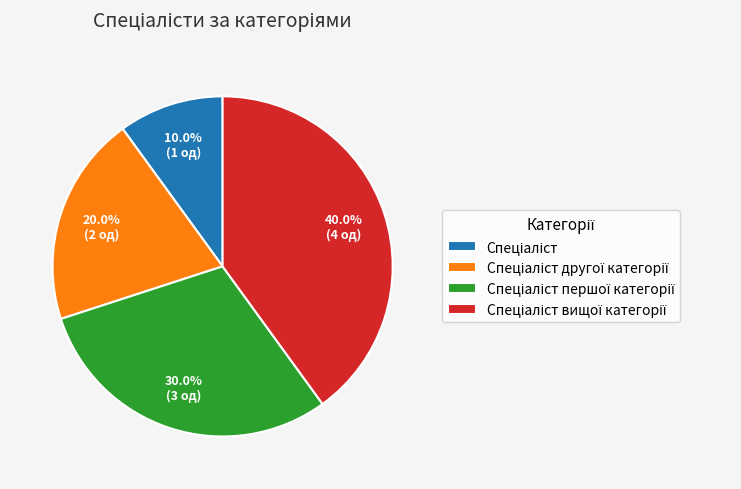

Is there any slice that represents more than half of the pie?

No